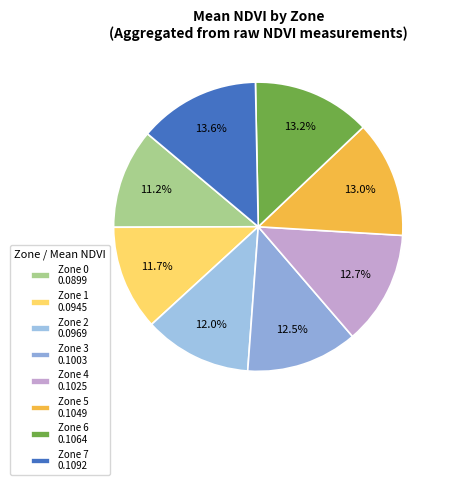

Is it true that Zone 3 is 13% of the pie?

True